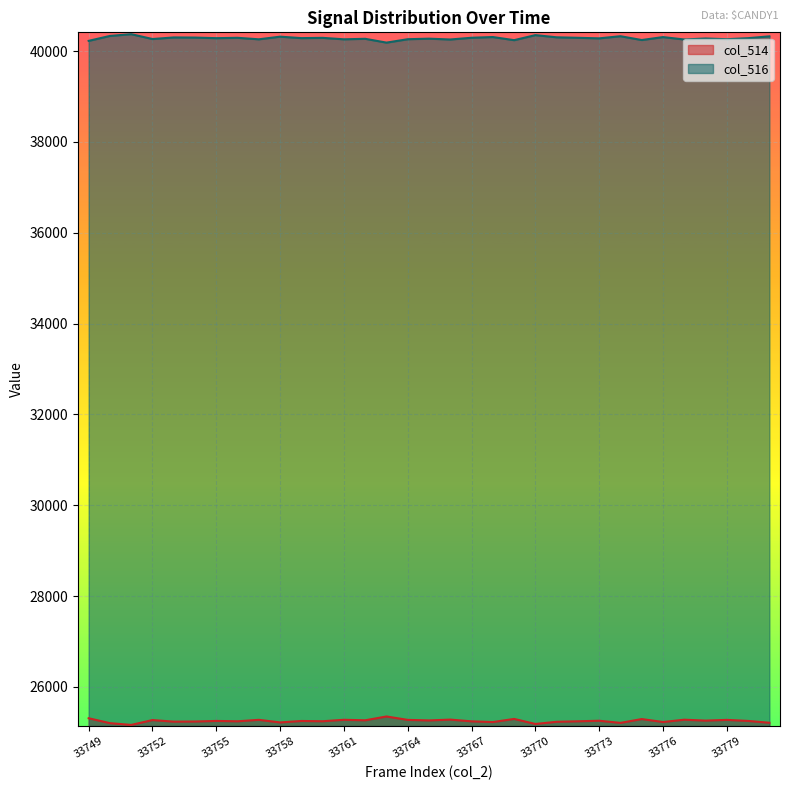

Is the value of col_514 at 33762 greater than the value of col_516 at 33776?

No